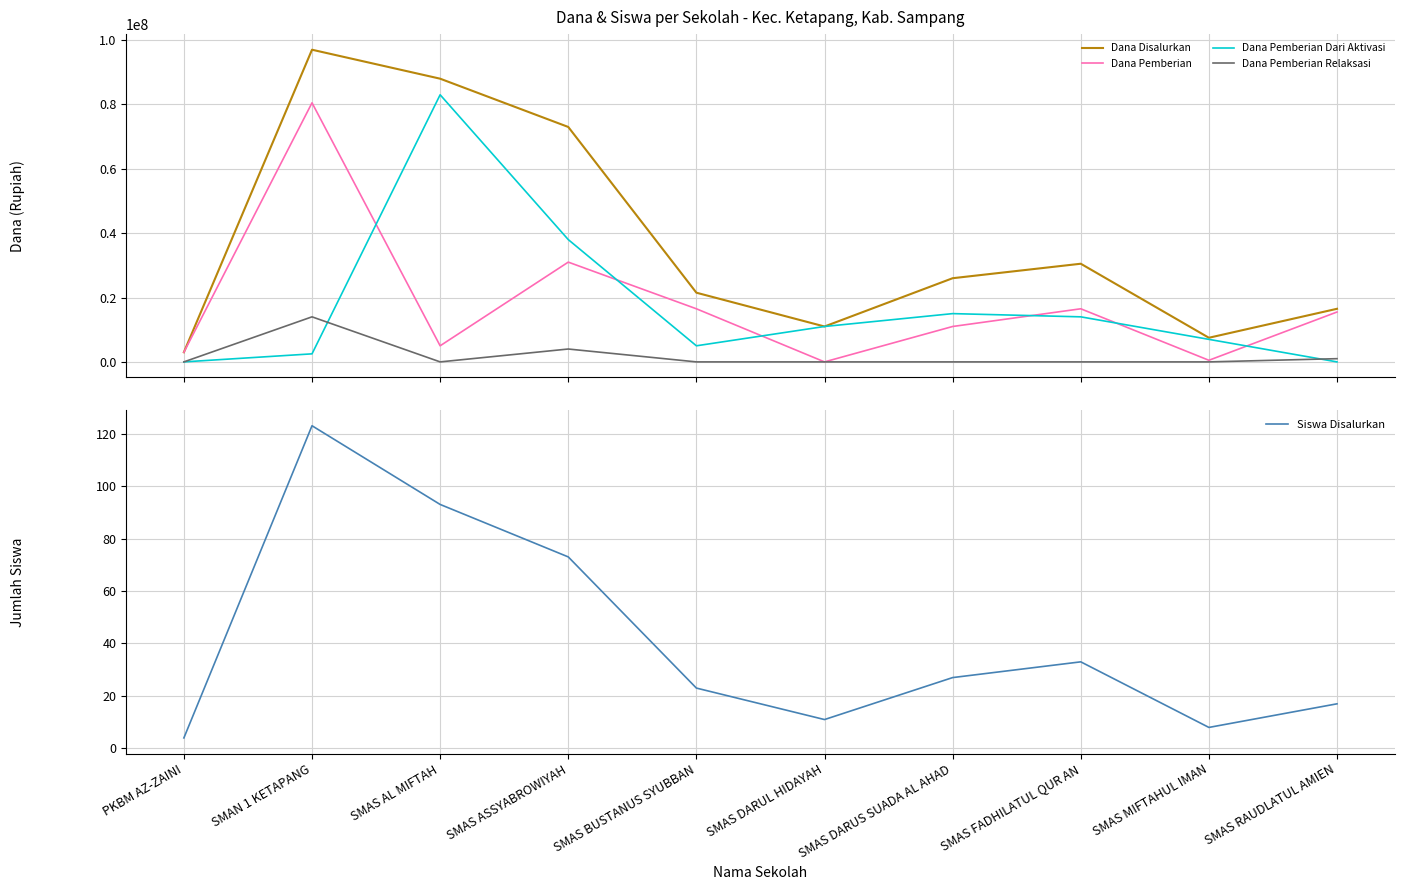

The Siswa Disalurkan series shows 33 at SMAS FADHILATUL QUR AN. True or false?

True